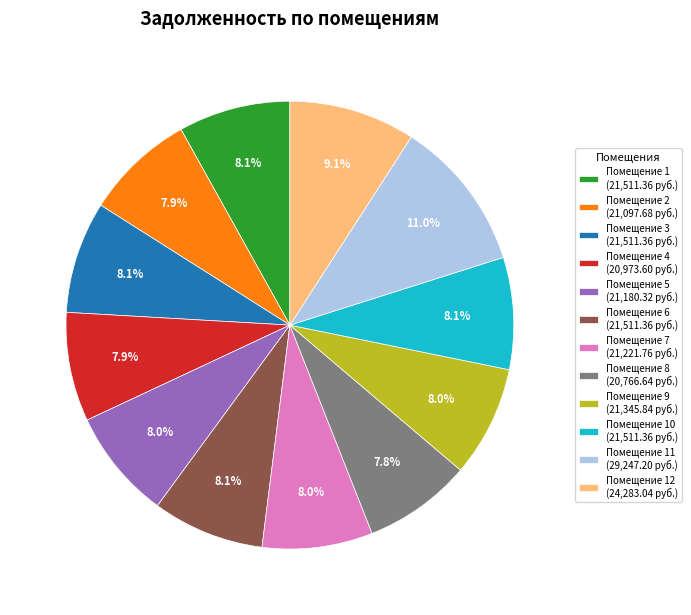

What portion of the pie excludes Помещение 10 (21,511.36 руб.)?

91.9%